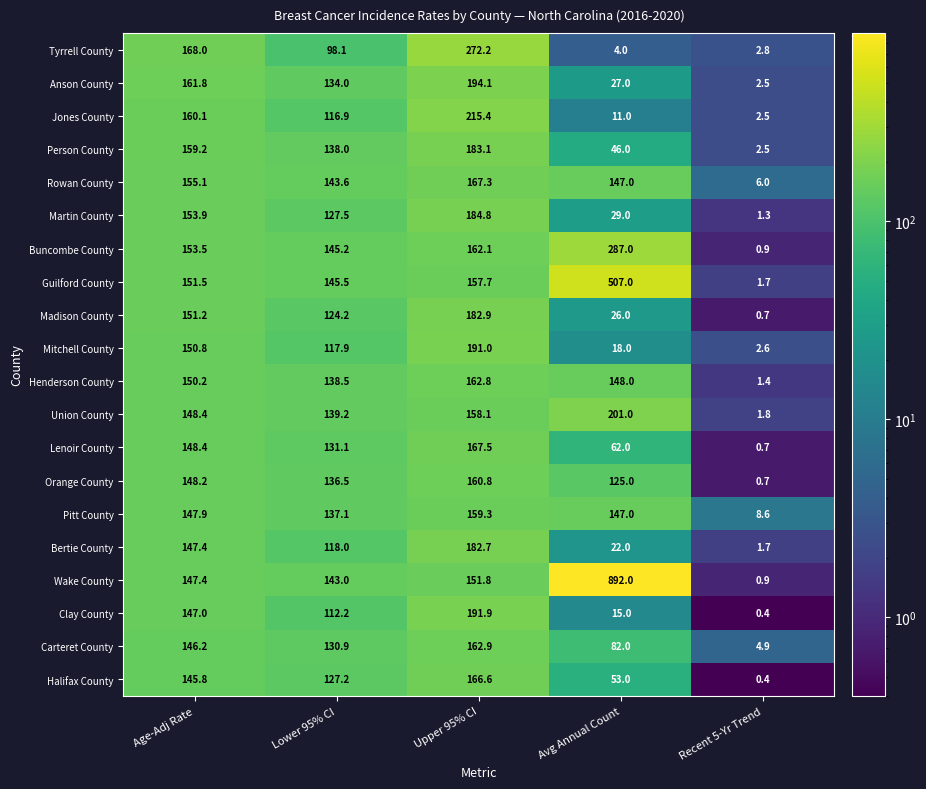

The value of Orange County at Avg Annual Count is 125.0. True or false?

True